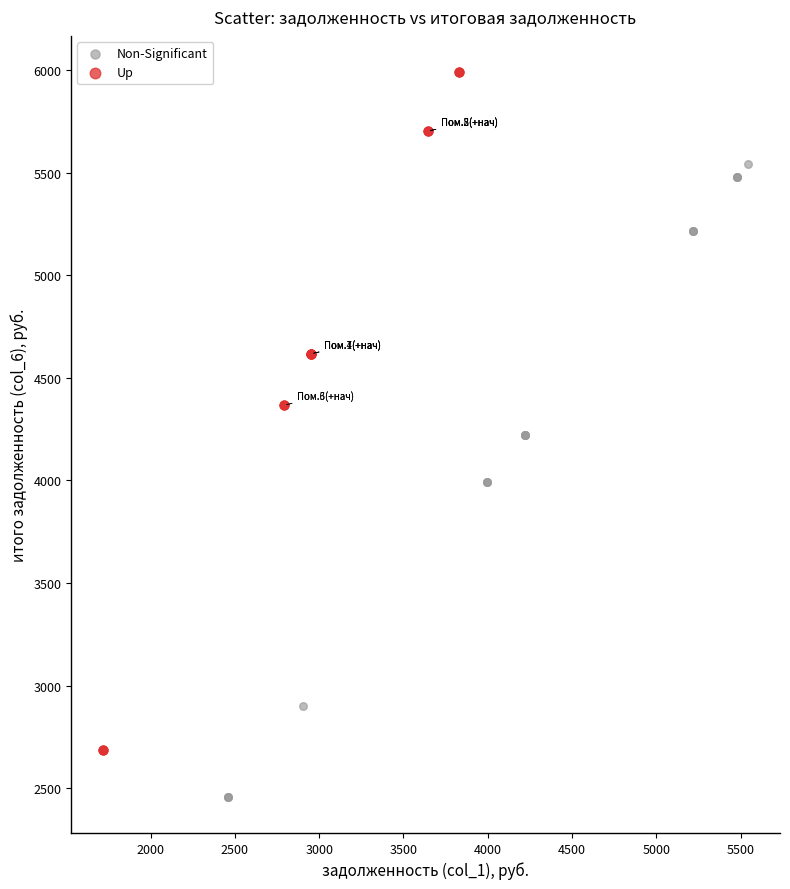

Which series reaches the maximum Y coordinate?

Up